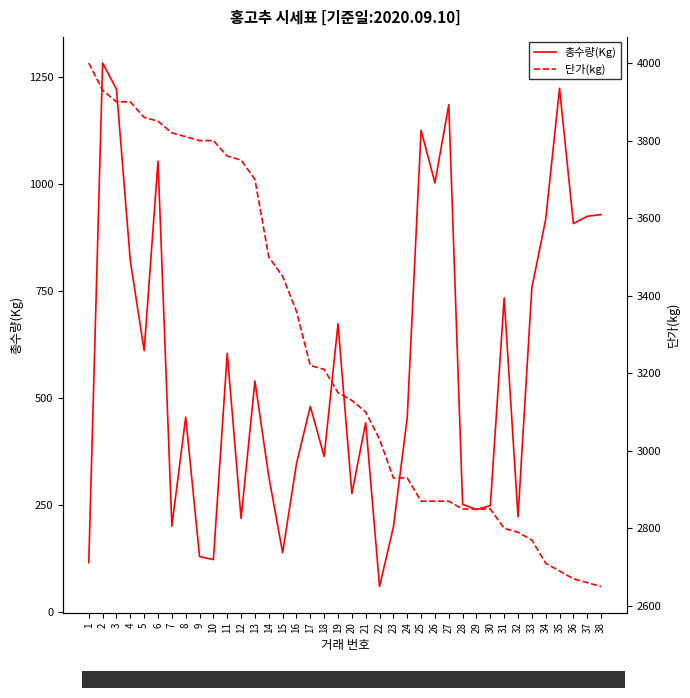

True or false: 단가(kg) has more than 2 interior local peaks.

False